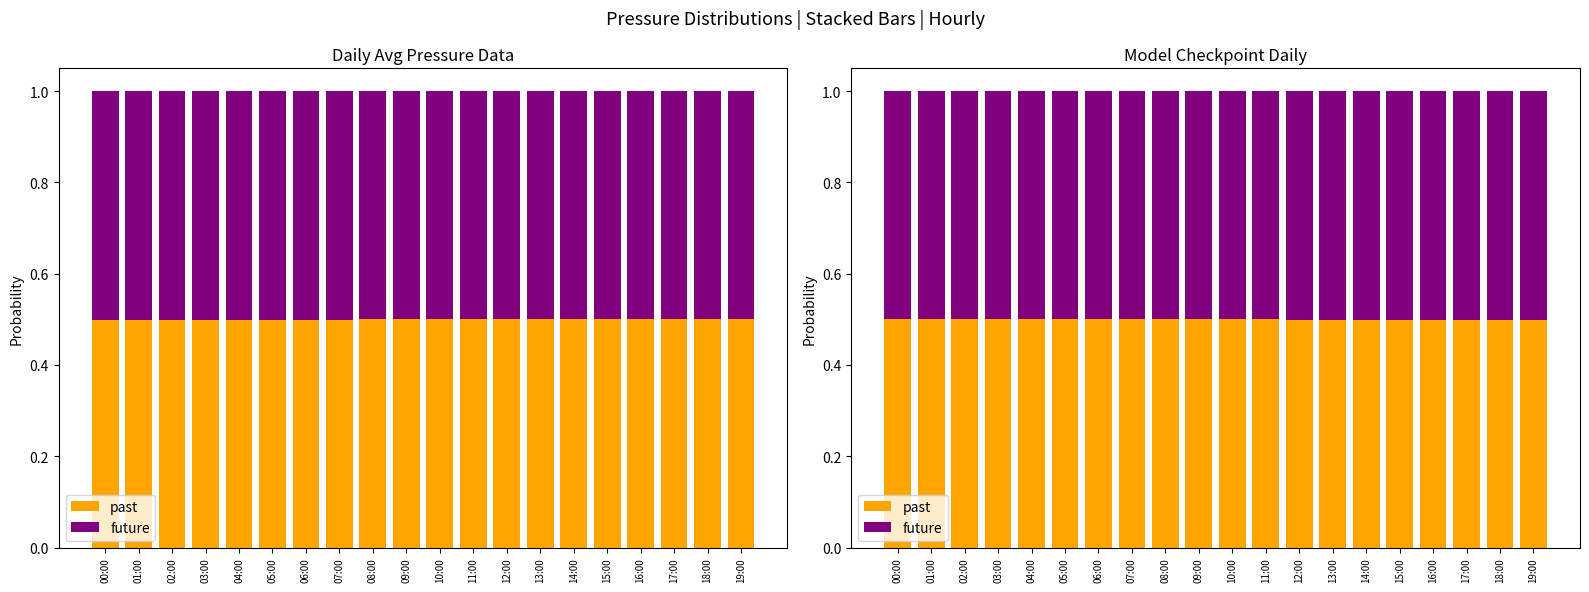

Between 08:00 and 13:00, which is larger?

08:00